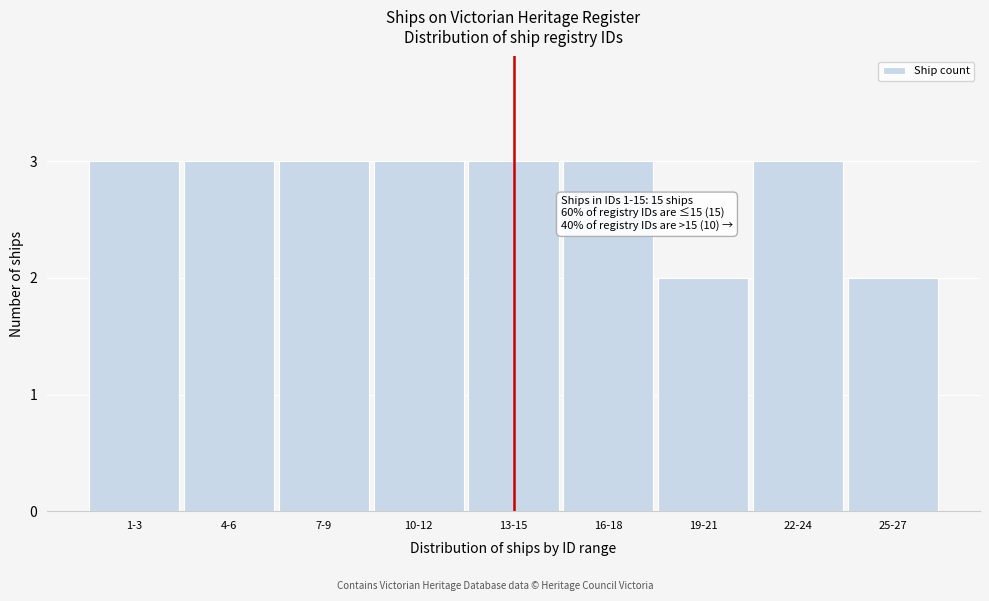

Reading left to right, transcribe all the data shown in this chart.

3	3	3	3	3	3	2	3	2